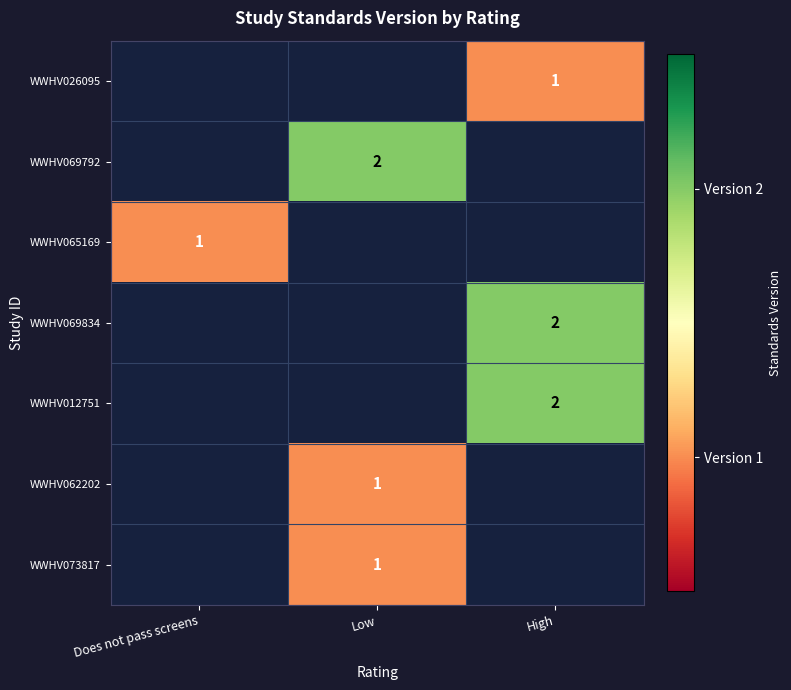

Is it true that WWHV026095 equals 2 at High?

False